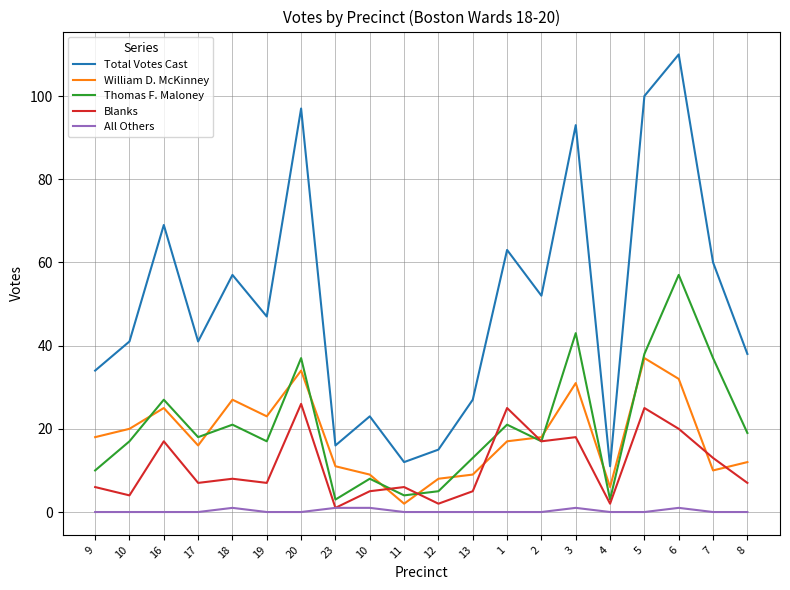

What are all the series names shown in the legend?

Total Votes Cast, William D. McKinney, Thomas F. Maloney, Blanks, All Others